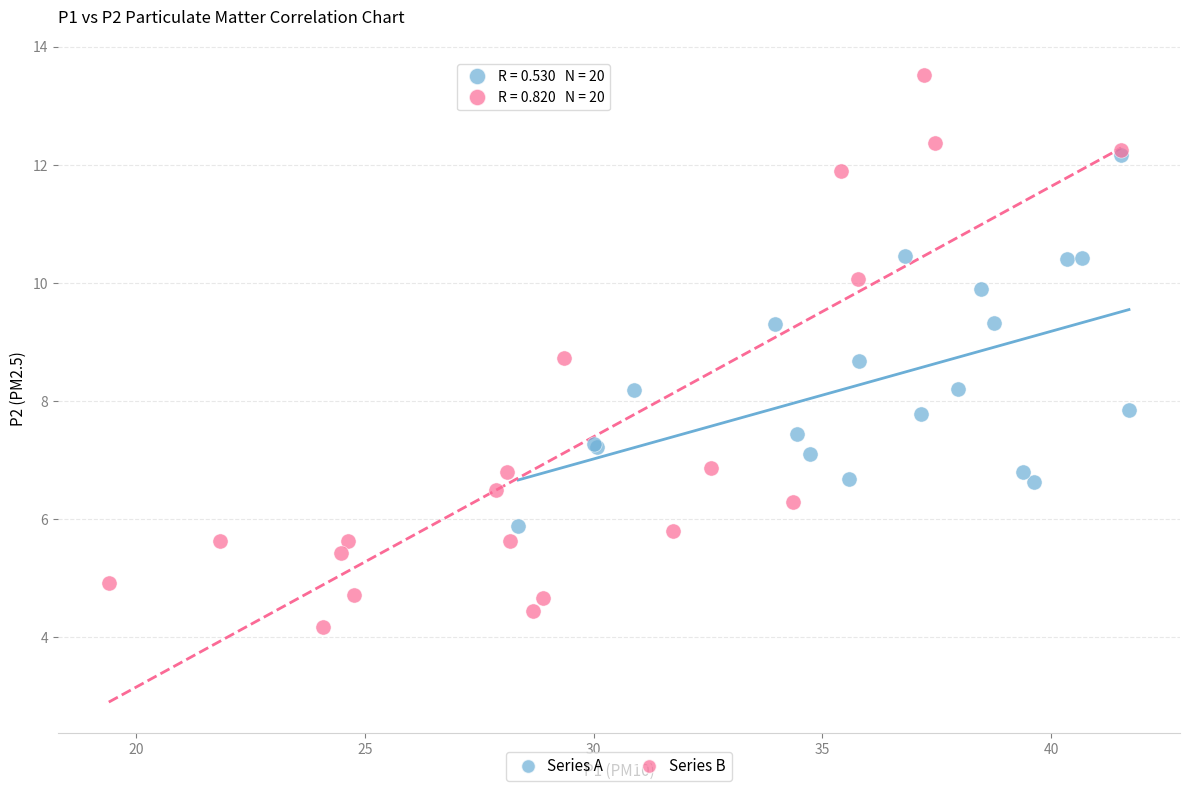

Which series contains the lowest Y value?

Series B